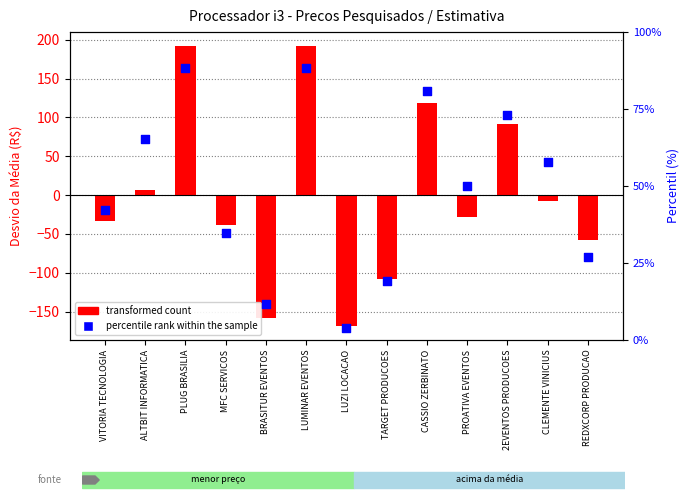

Which series contains the highest Y value?

transformed count